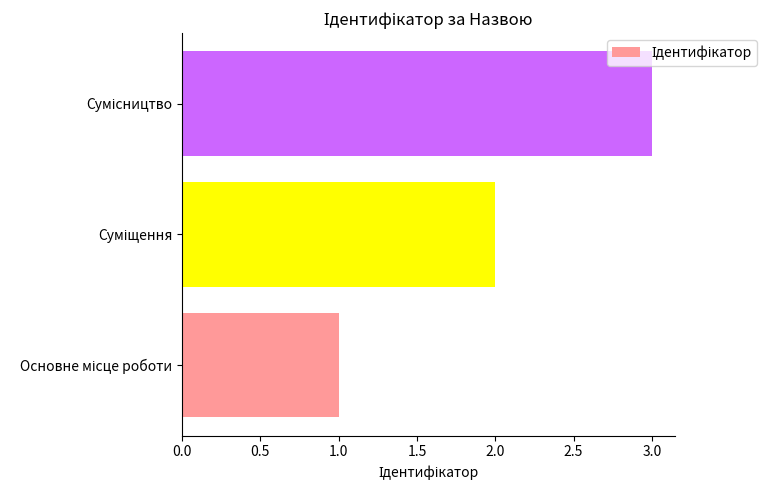

What is the sum of all values?

6